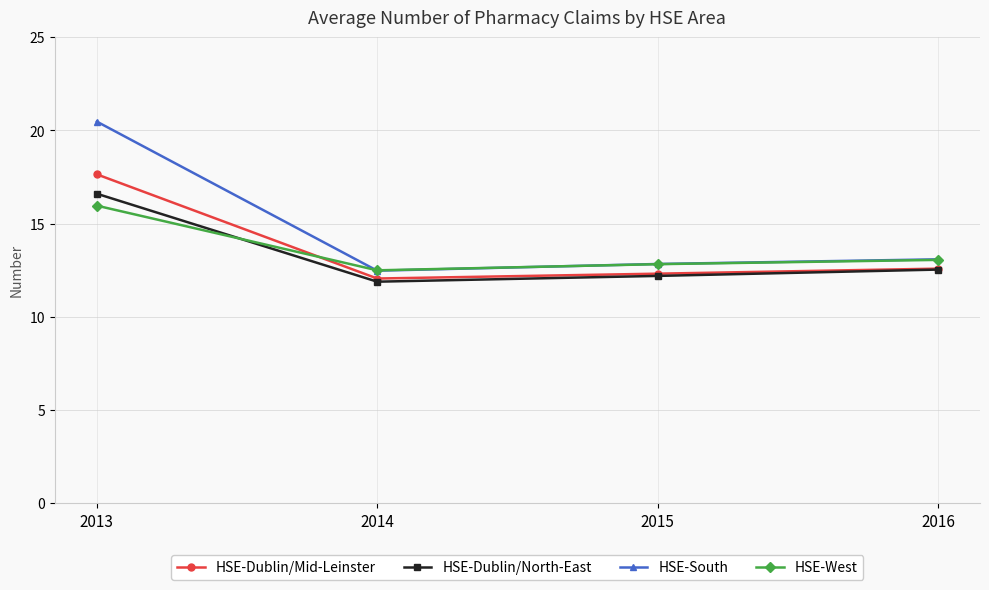

Is it true that HSE-West equals 25.7 at 2013?

False